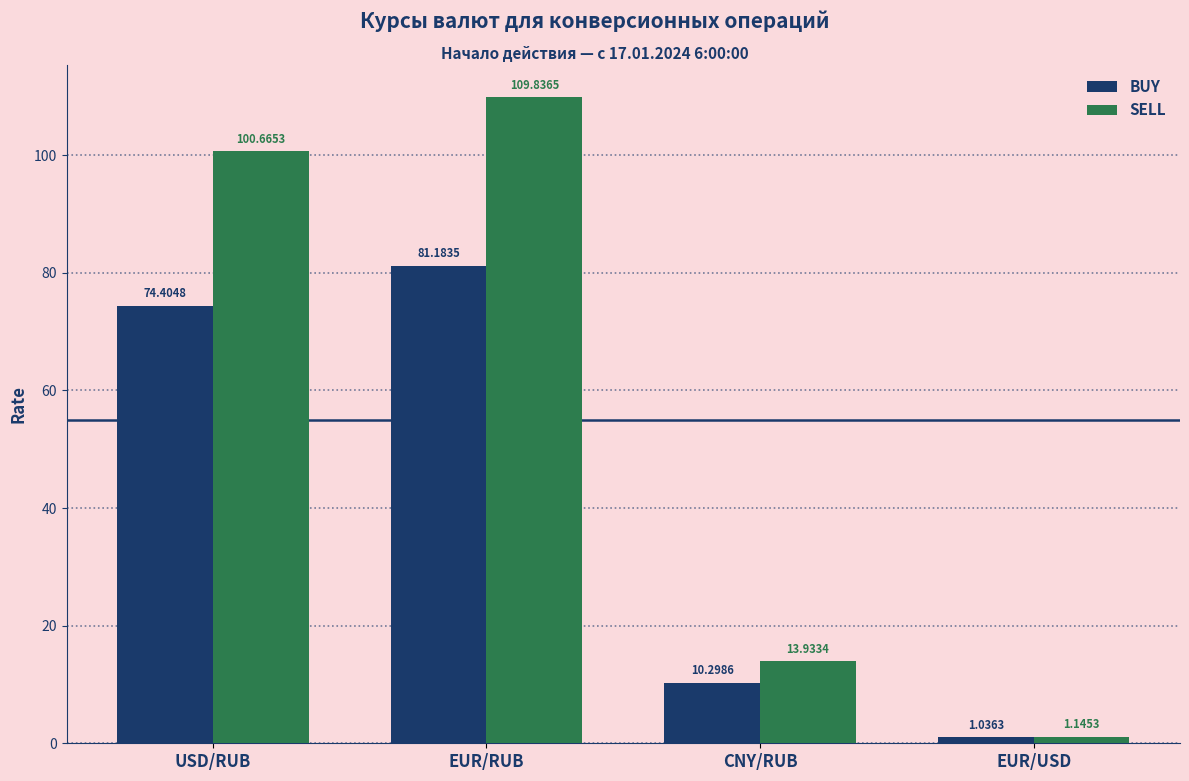

At which category is the sum across all series the highest?

EUR/RUB